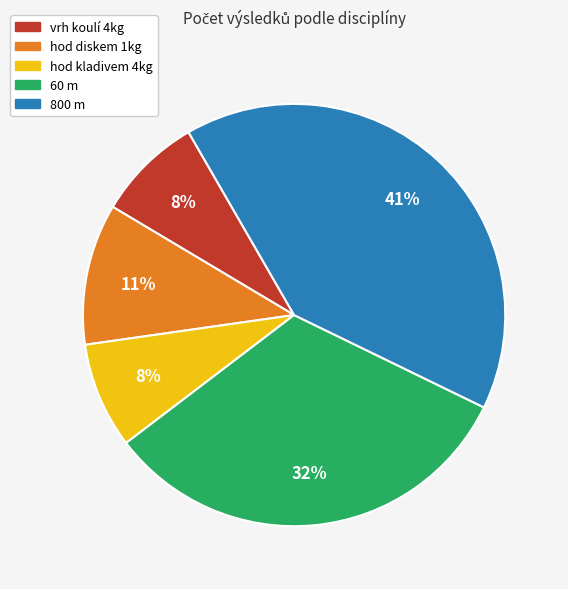

Is there a majority slice in this chart?

No